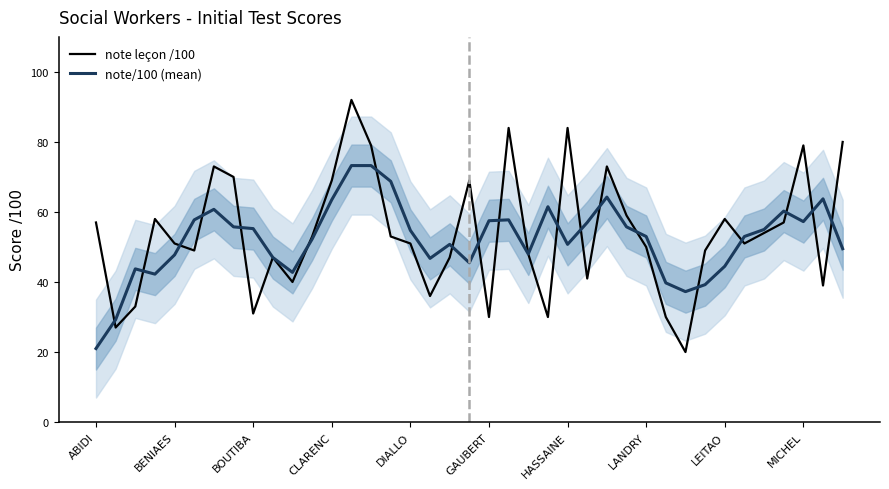

Count the number of categories in the chart.

39